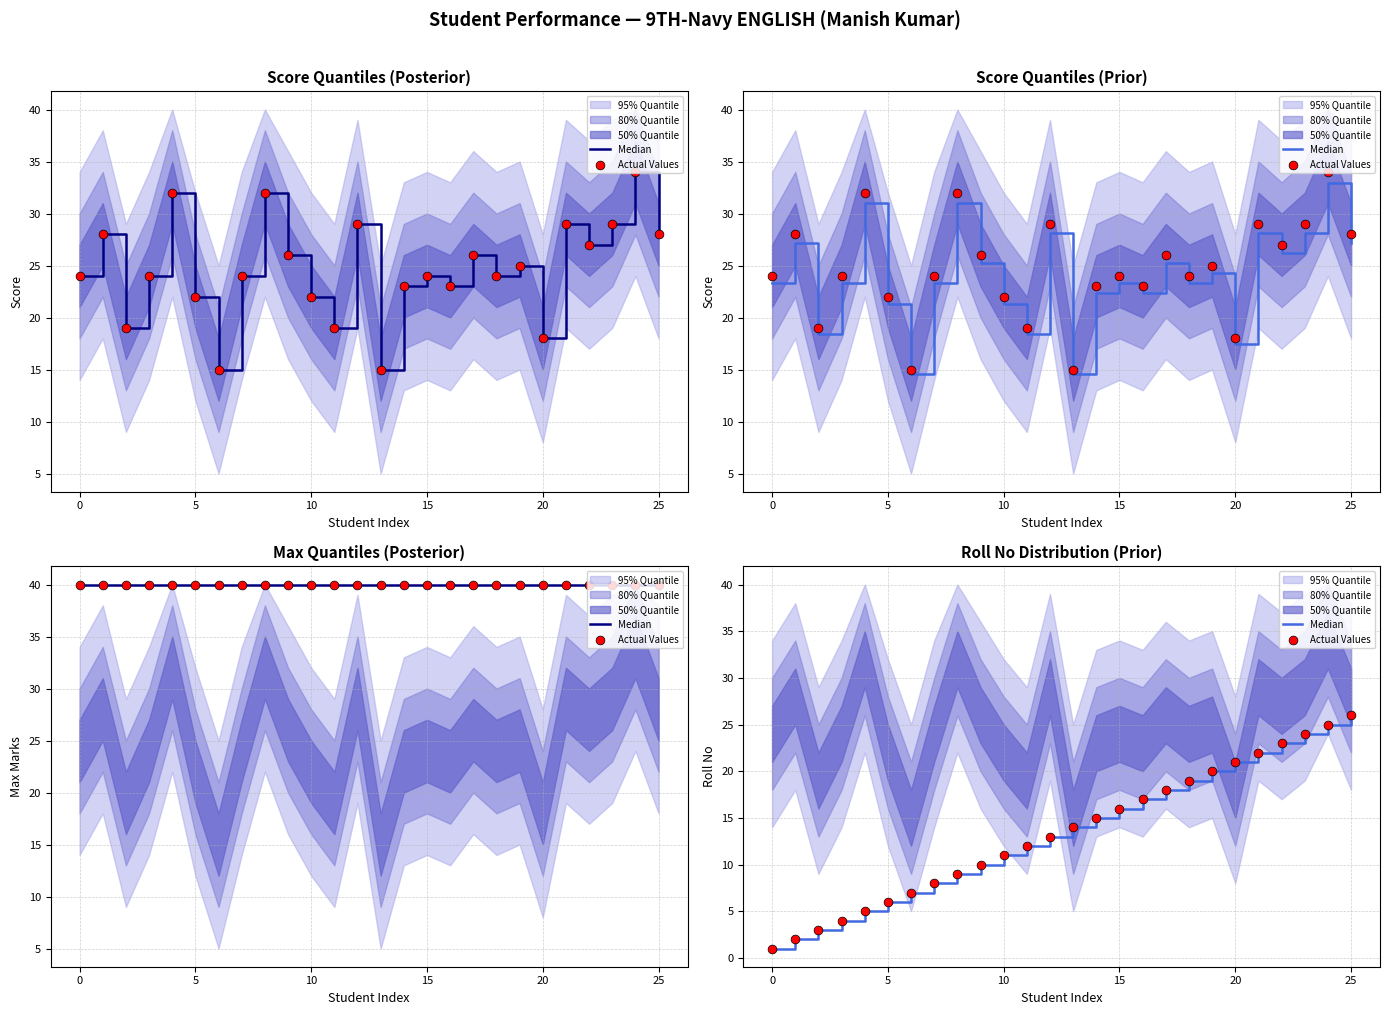

At how many categories does at least one series exceed 23?

3